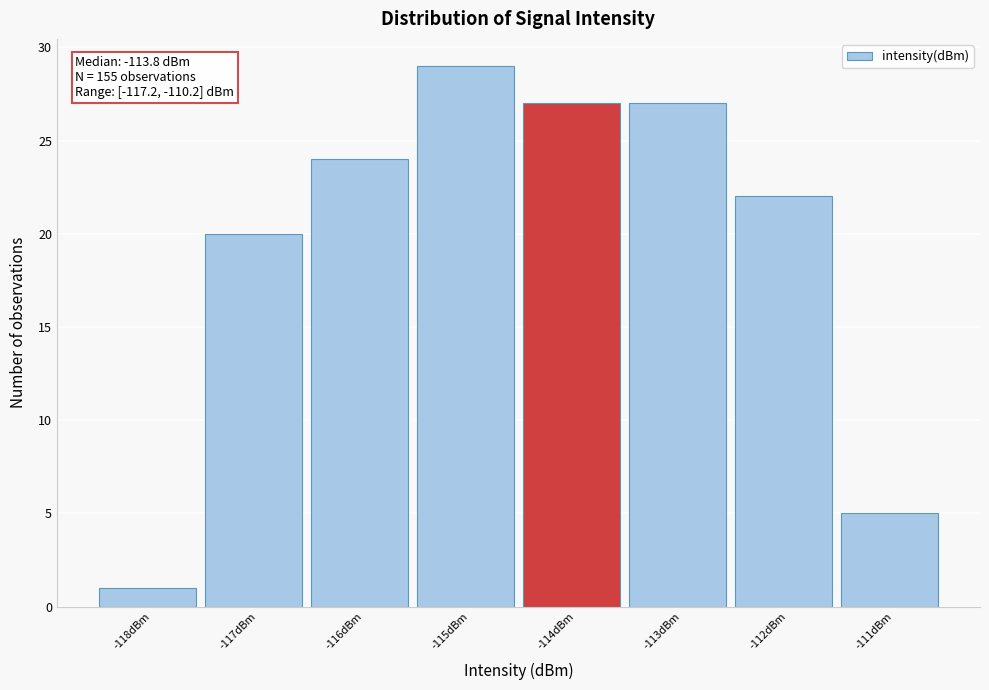

Reading left to right, extract all data points from this chart.

1	20	24	29	27	27	22	5